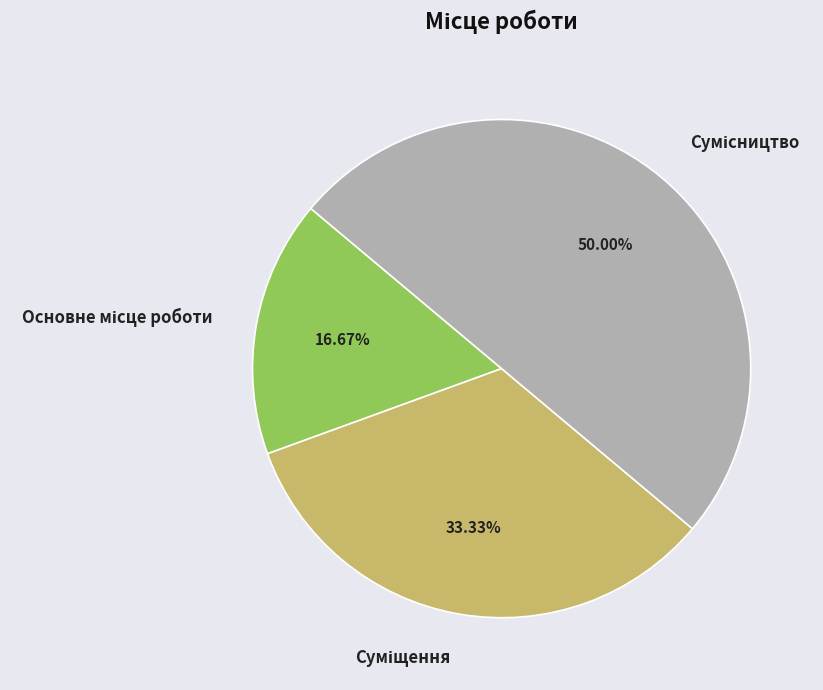

What is the total percentage of Основне місце роботи and Суміщення?

50.0%